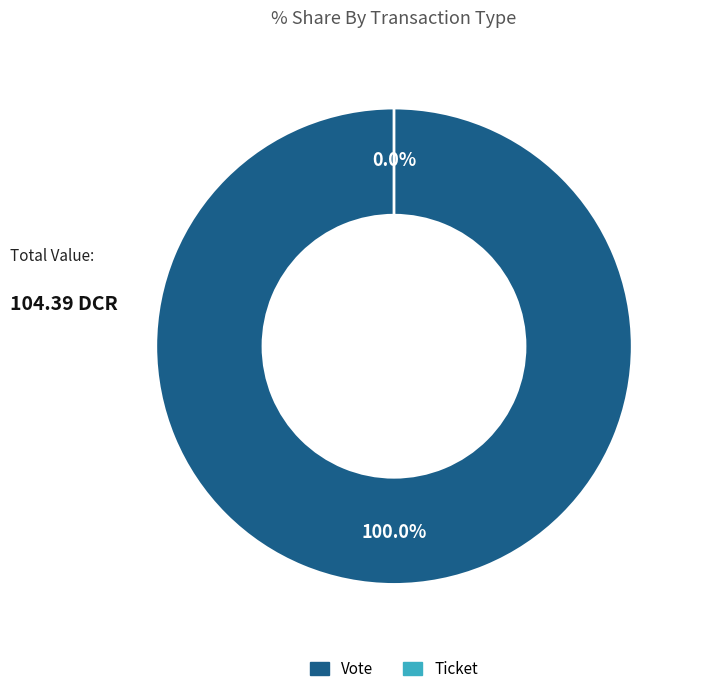

Count the number of slices in the pie.

2